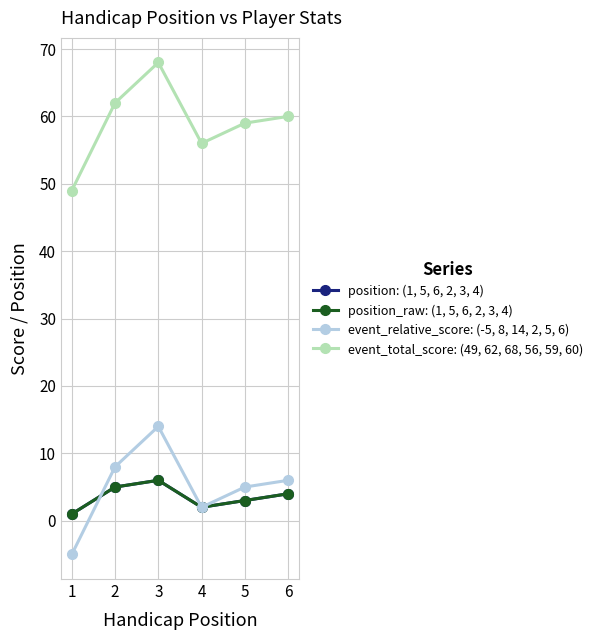

Where do position: (1, 5, 6, 2, 3, 4) and event_relative_score: (-5, 8, 14, 2, 5, 6) first cross each other?

1 and 2